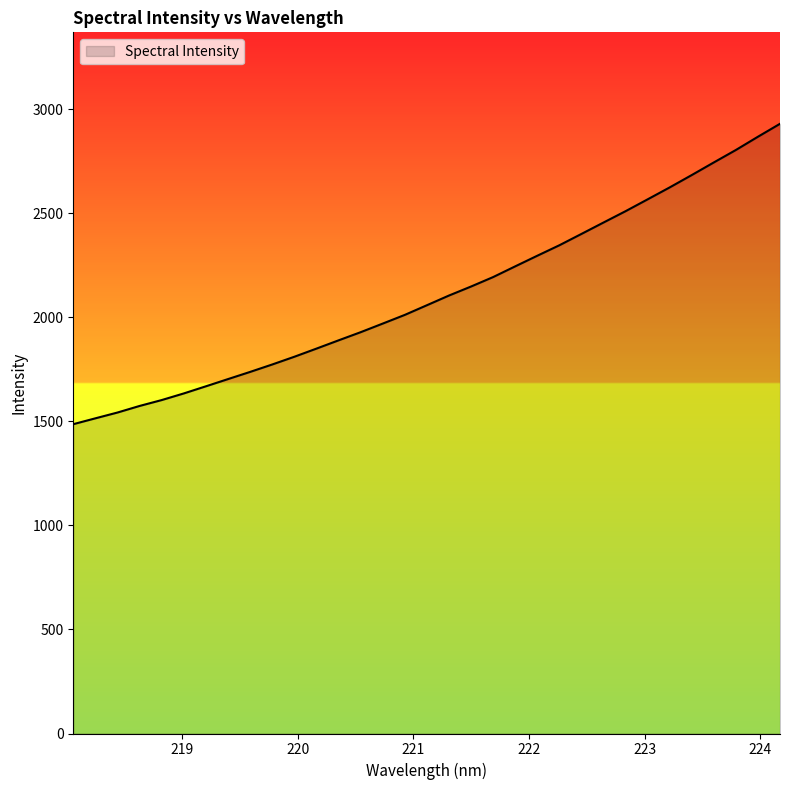

What is the difference between the second highest and minimum values?

1381.0